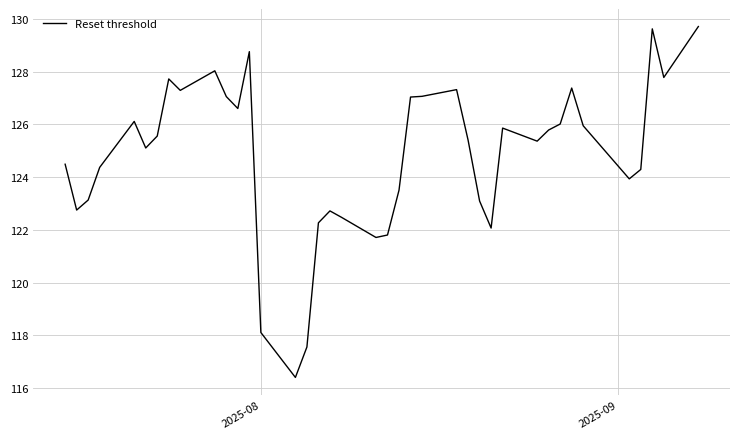

What is the smallest value displayed?

116.4